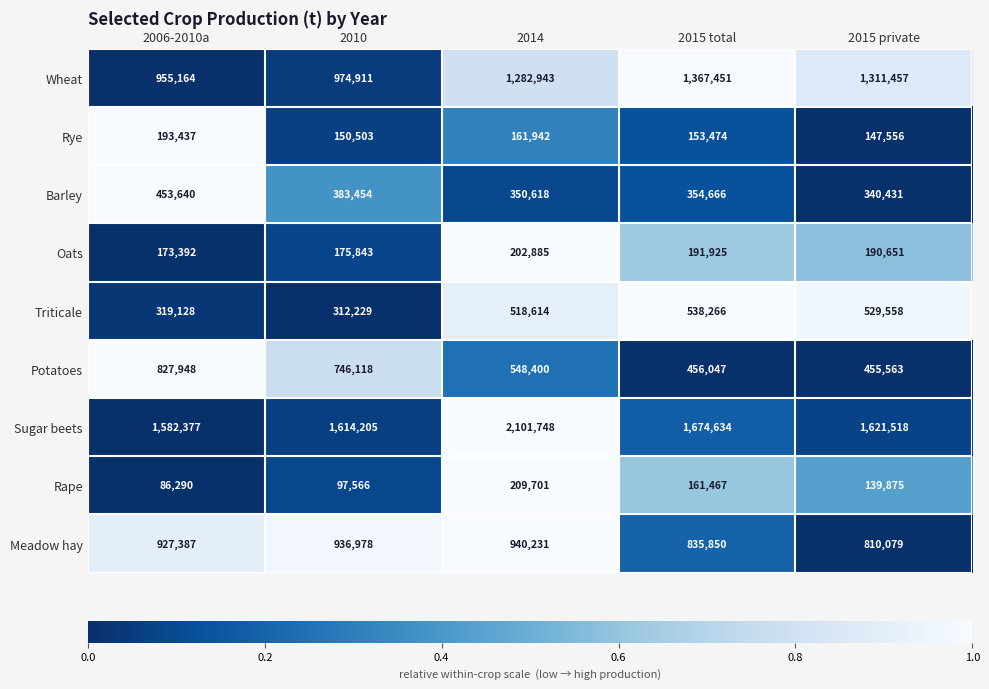

True or false: Potatoes has a value of 827948 at 2006-2010a.

True